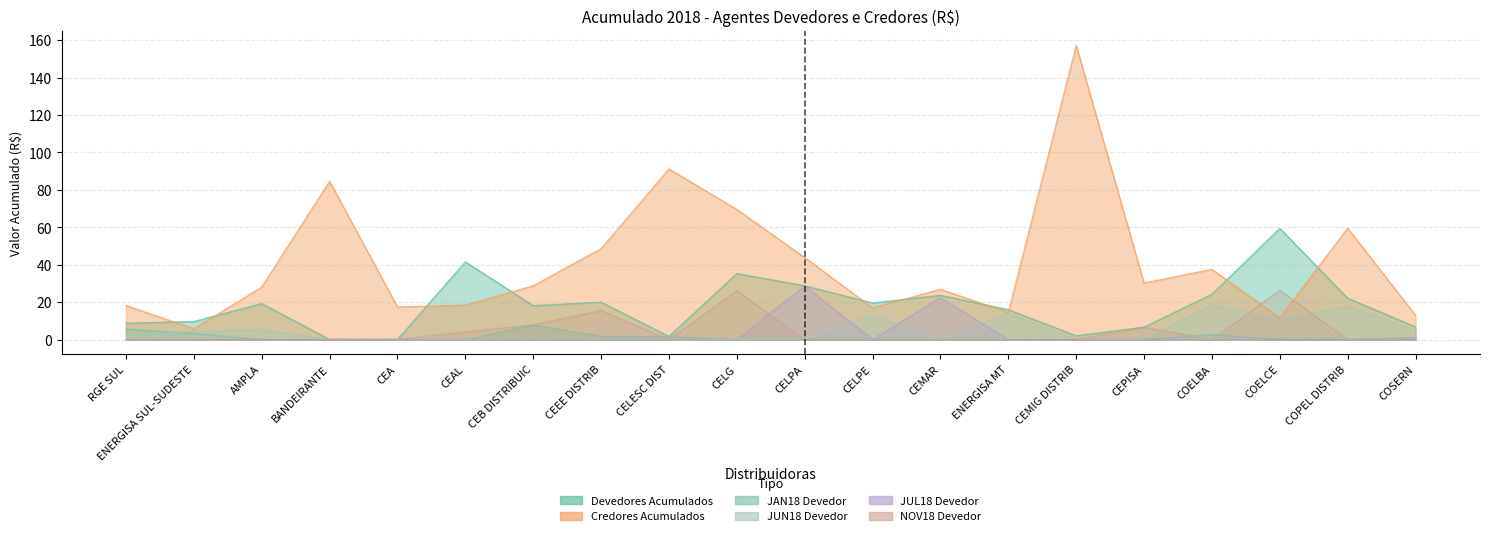

What is the total value across all series at CELESC DIST?

94.4